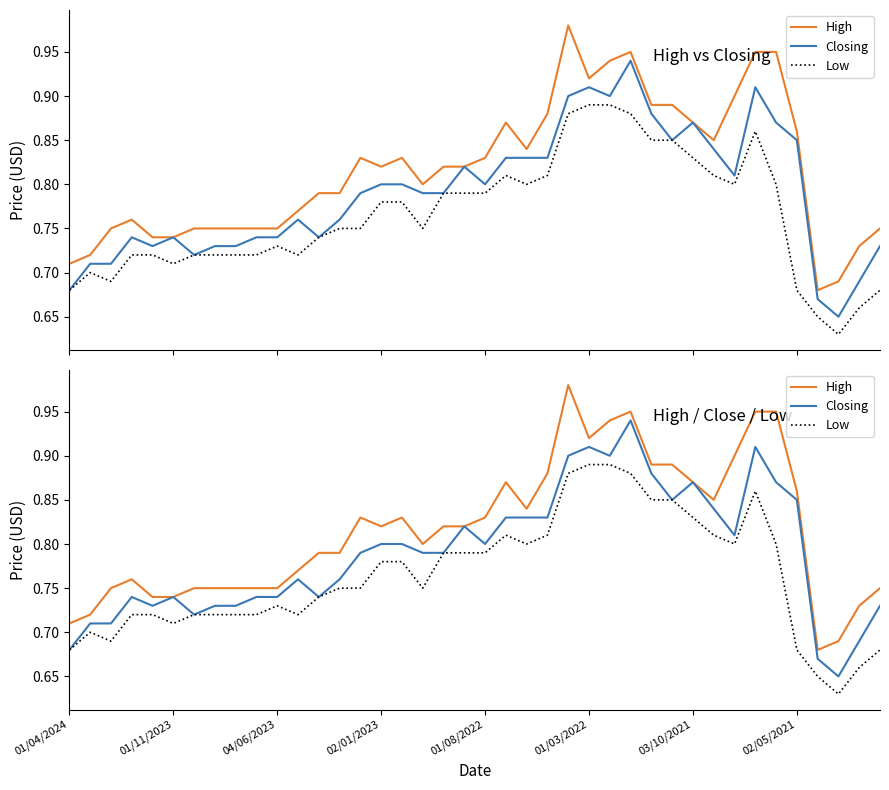

The value of Low at 28 is 0.8. True or false?

True